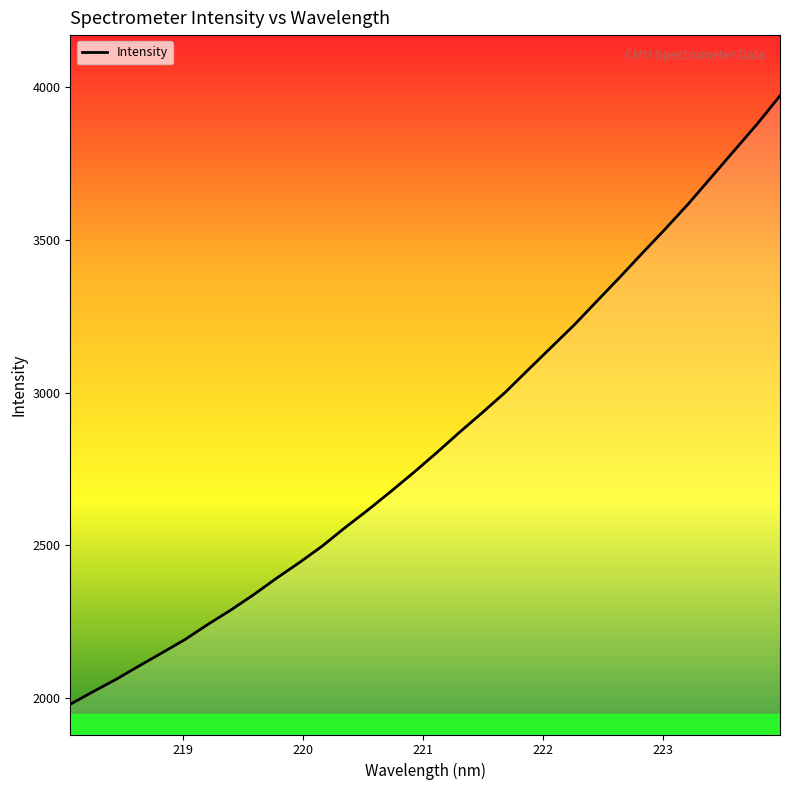

What is the smallest value displayed?

1979.6